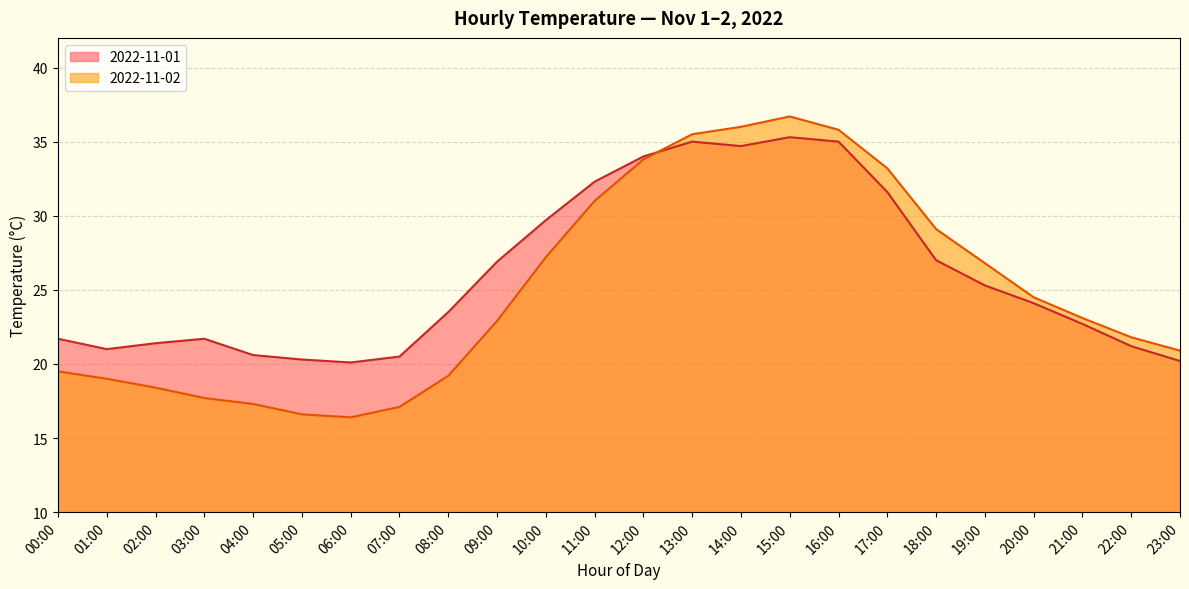

Which category has the highest value in the 2022-11-02 series?

15:00